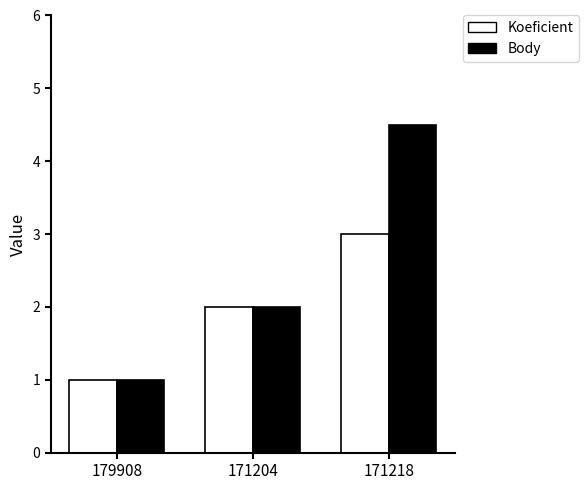

What is the total value across all series at 179908?

2.0